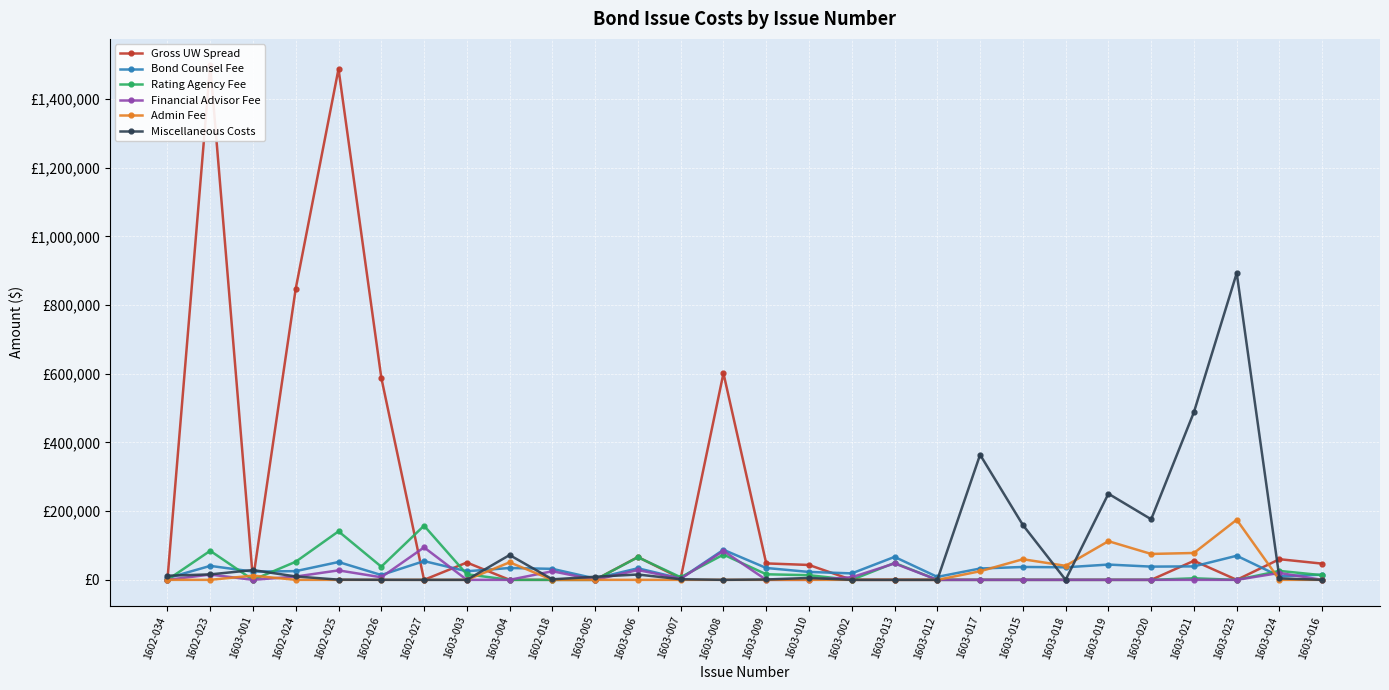

What are all the series names shown in the legend?

Gross UW Spread, Bond Counsel Fee, Rating Agency Fee, Financial Advisor Fee, Admin Fee, Miscellaneous Costs